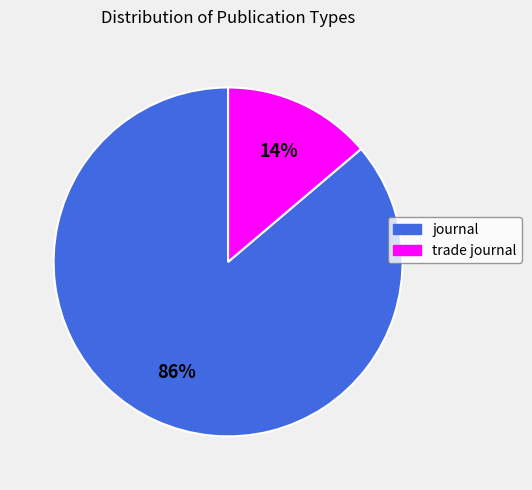

How many segments does this pie chart have?

2